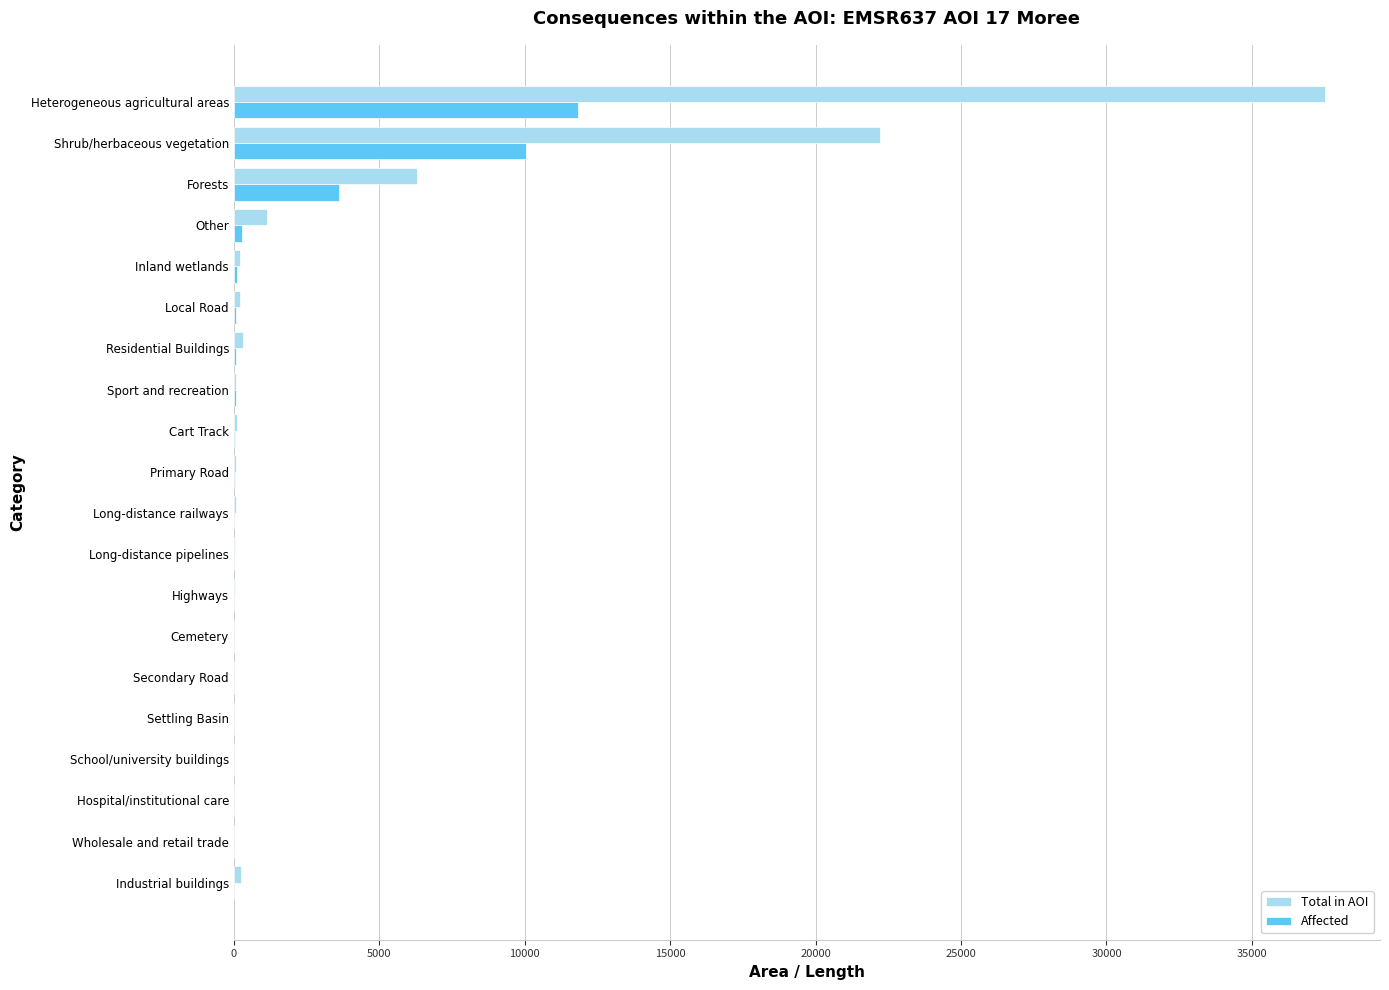

What is the highest value of the Affected series?

11827.0